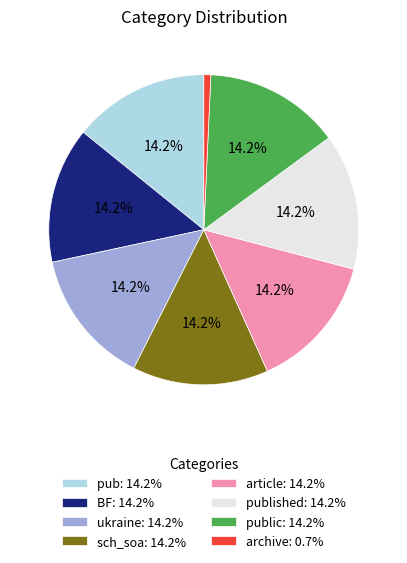

How many segments does this pie chart have?

8